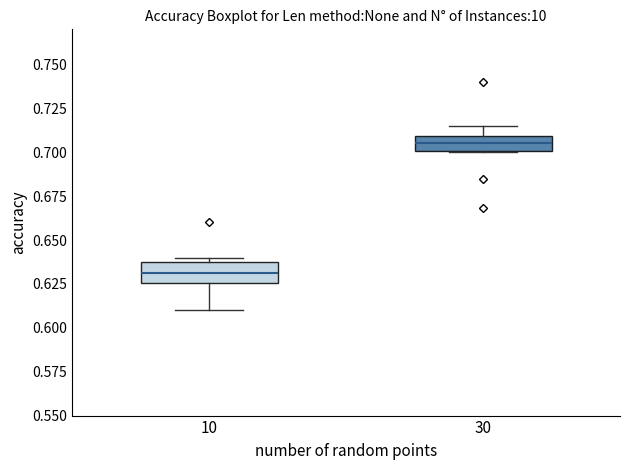

Where does the upper whisker of the box at x = 30 end on the y-axis? The values are not printed on the chart, so give them approximately, as read against the axis.

0.715